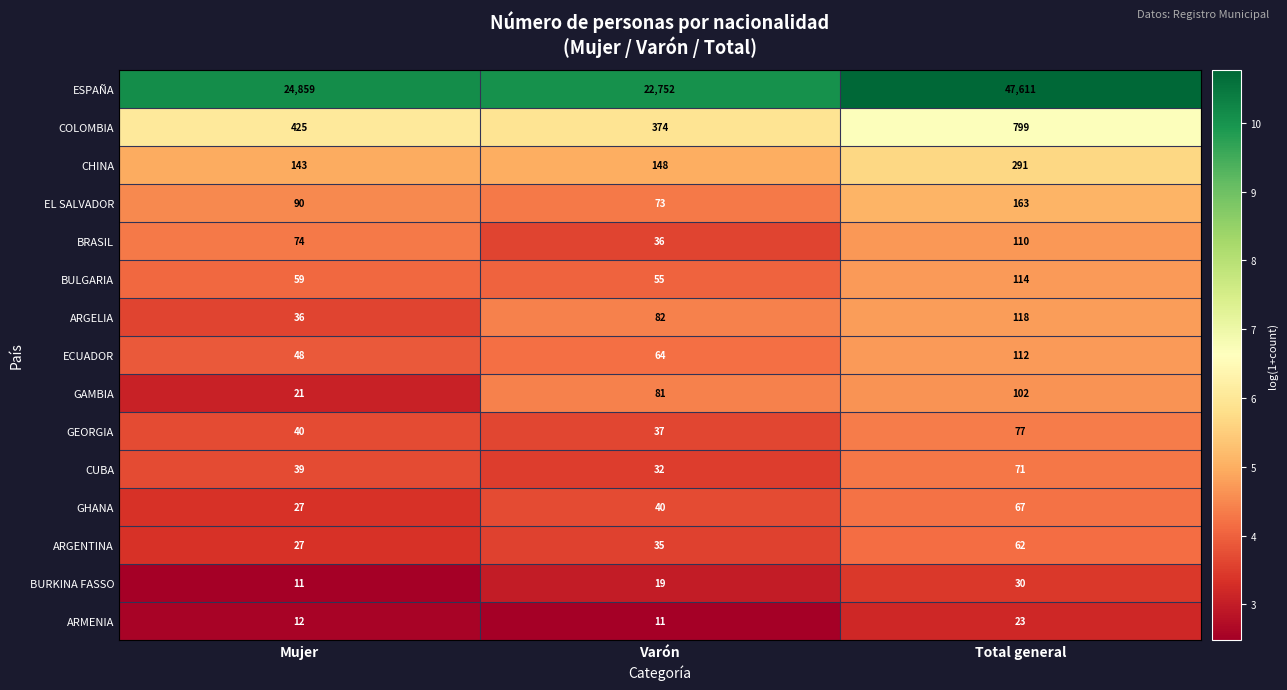

Rank the series by their maximum value, from highest to lowest.

ESPAÑA, COLOMBIA, CHINA, EL SALVADOR, ARGELIA, BULGARIA, ECUADOR, BRASIL, GAMBIA, GEORGIA, CUBA, GHANA, ARGENTINA, BURKINA FASSO, ARMENIA